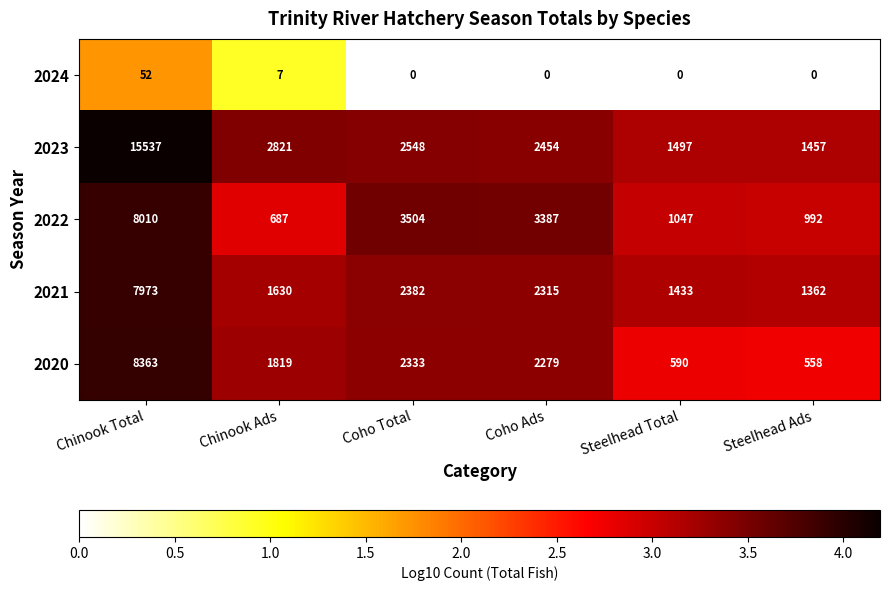

Reading left to right, what are all the values shown in this chart?

2024: 52	7	0	0	0	0
2023: 15537	2821	2548	2454	1497	1457
2022: 8010	687	3504	3387	1047	992
2021: 7973	1630	2382	2315	1433	1362
2020: 8363	1819	2333	2279	590	558